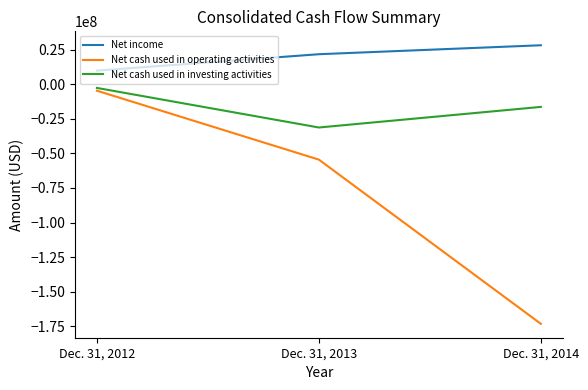

Reading left to right, what are all the values shown in this chart?

Net income: Dec. 31, 2012=9868000	Dec. 31, 2013=21737000	Dec. 31, 2014=28211000
Net cash used in operating activities: Dec. 31, 2012=-4653000	Dec. 31, 2013=-54489000	Dec. 31, 2014=-173214000
Net cash used in investing activities: Dec. 31, 2012=-2645000	Dec. 31, 2013=-31259000	Dec. 31, 2014=-16364000